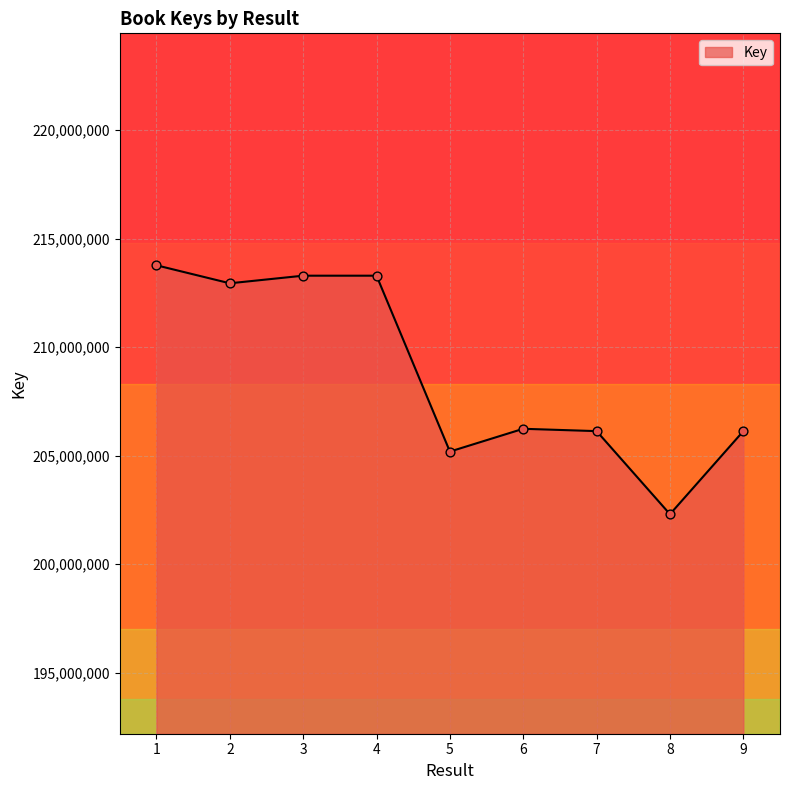

Approximately how many times larger is the value at 2 compared to 3?

1.0